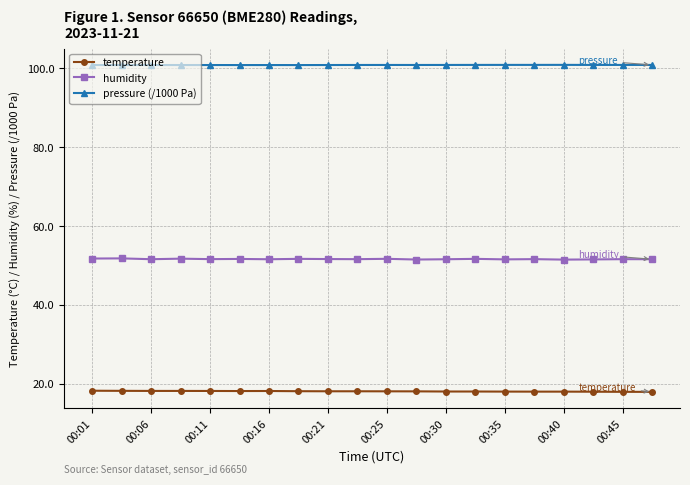

Rank the series by their maximum value, from lowest to highest.

temperature, humidity, pressure (/1000 Pa)